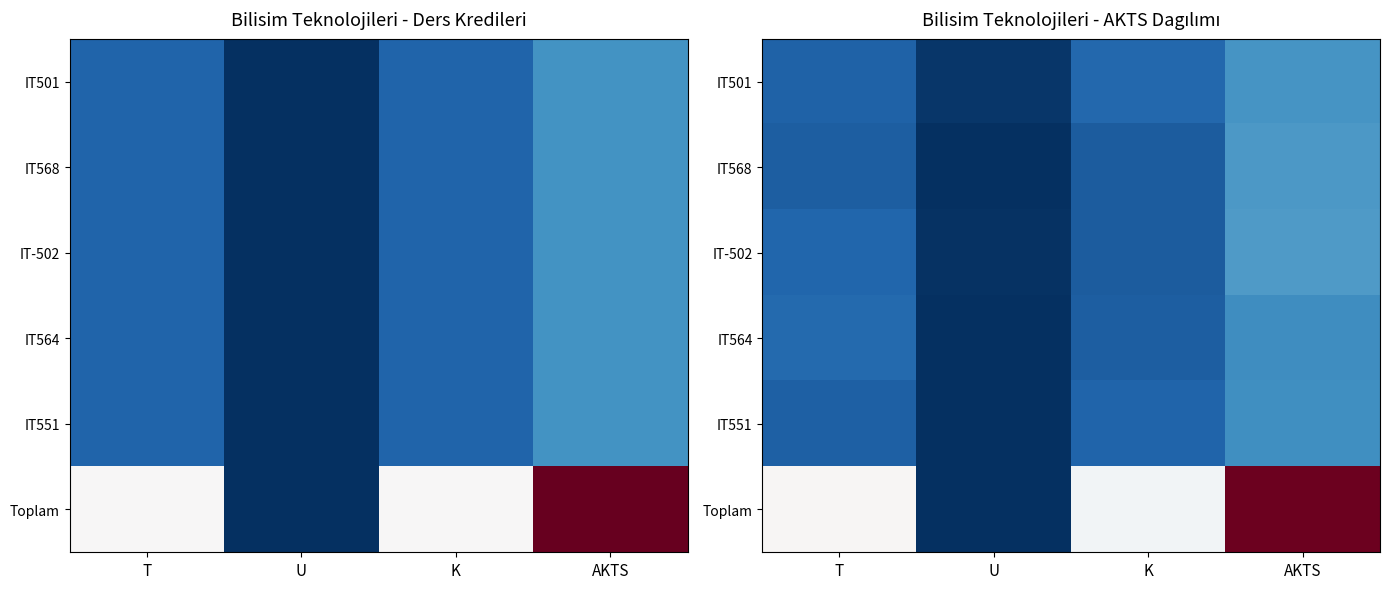

How many categories are shown in the chart?

4